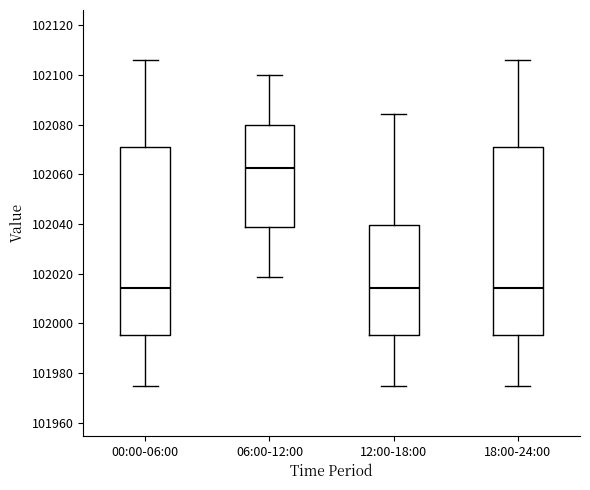

Where is the upper edge of the box for 06:00-12:00 on the y-axis? The values are not printed on the chart, so give them approximately, as read against the axis.

102080